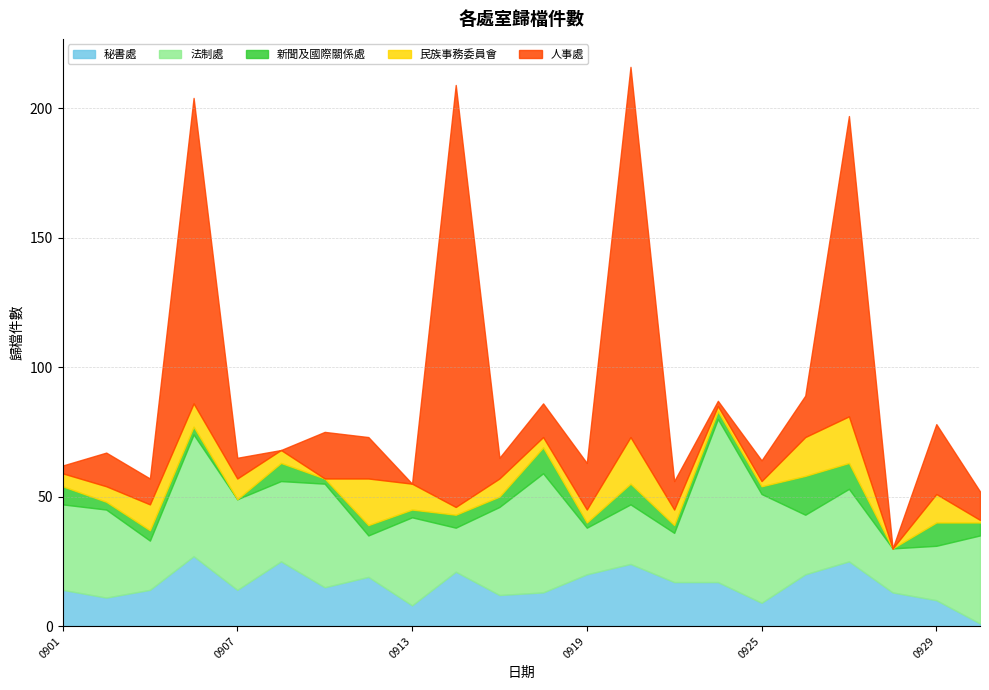

List the labels in order of 秘書處 value, smallest first.

20170930, 20170913, 20170925, 20170929, 20170904, 20170915, 20170918, 20170928, 20170901, 20170905, 20170907, 20170911, 20170921, 20170922, 20170912, 20170919, 20170926, 20170914, 20170920, 20170908, 20170927, 20170906